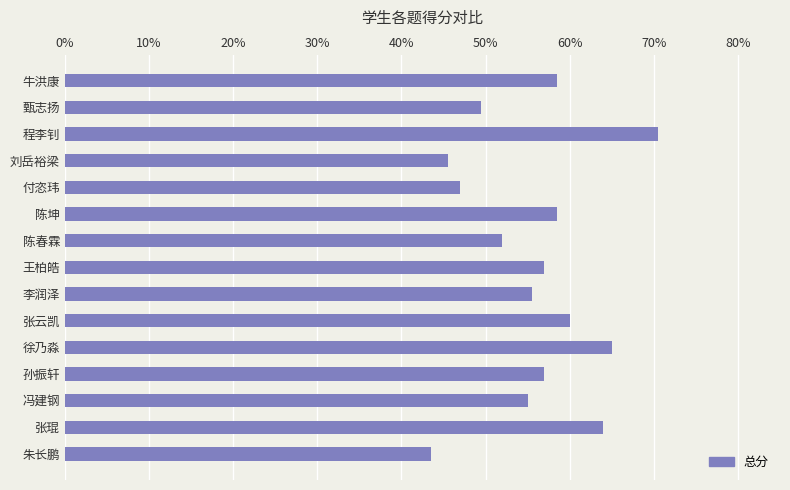

How many series are shown in this chart?

1